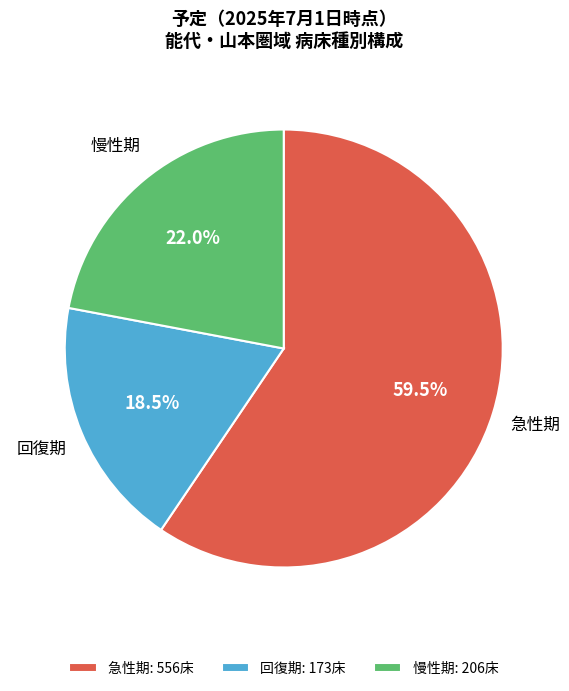

What is the smallest slice in the pie chart?

回復期: 173床